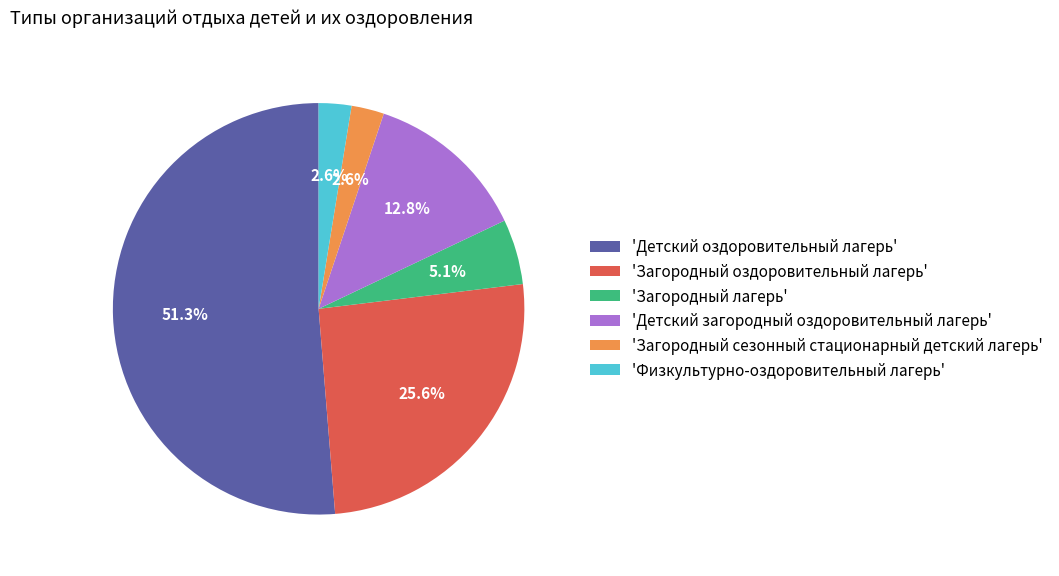

Is there a majority slice in this chart?

Yes